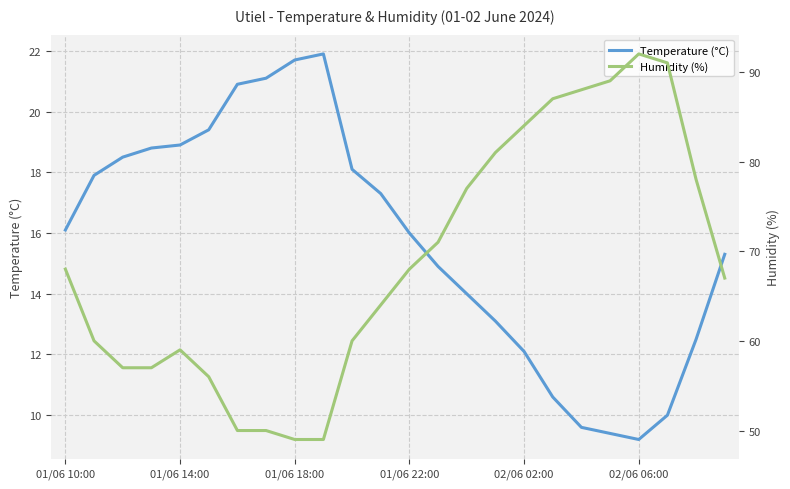

Between 7 and 19, which series saw the biggest shift?

Humidity (%)